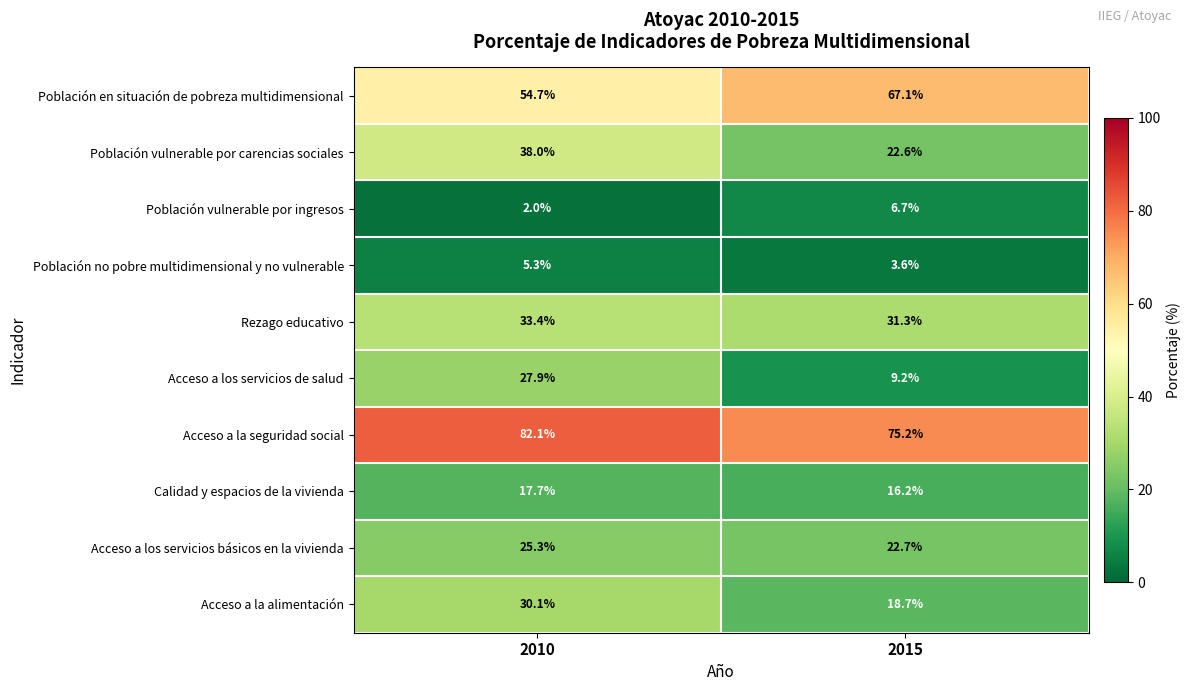

What is the sum of the Acceso a los servicios básicos en la vivienda values at 2010 and 2015?

48.0